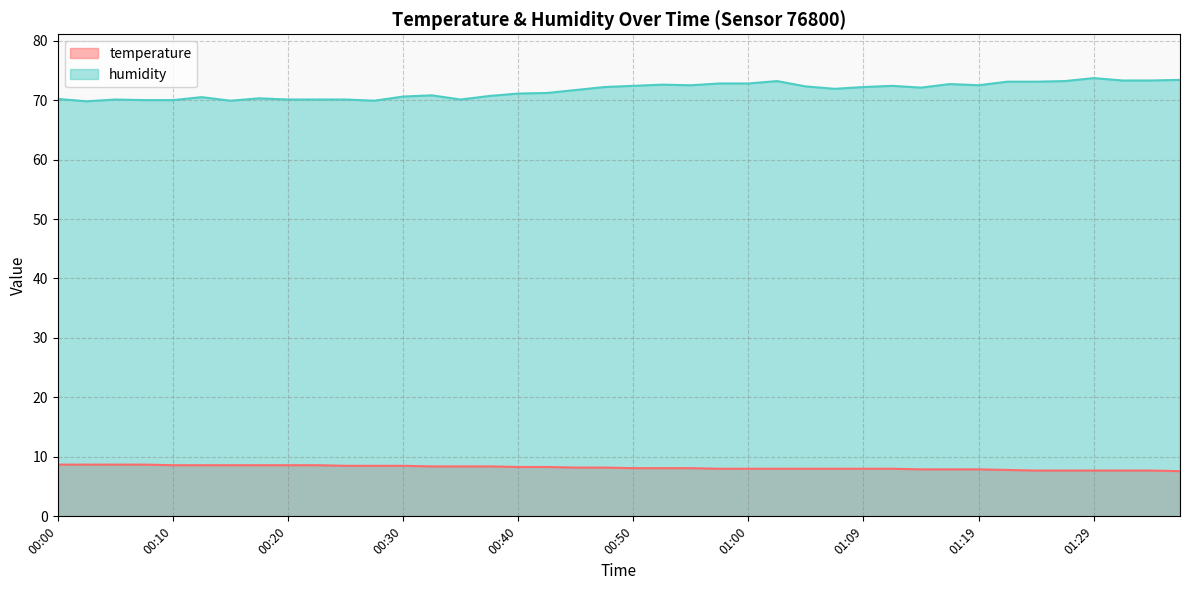

Reading left to right, transcribe all the data shown in this chart.

temperature: 00:00=8.7	00:03=8.7	00:05=8.7	00:08=8.7	00:10=8.6	00:13=8.6	00:15=8.6	00:18=8.6	00:20=8.6	00:23=8.6	00:25=8.5	00:27=8.5	00:30=8.5	00:32=8.4	00:35=8.4	00:37=8.4	00:40=8.3	00:42=8.3	00:45=8.2	00:47=8.2	00:50=8.1	00:52=8.1	00:55=8.1	00:57=8.0	01:00=8.0	01:02=8.0	01:04=8.0	01:07=8.0	01:09=8.0	01:12=8.0	01:14=7.9	01:17=7.9	01:19=7.9	01:22=7.8	01:24=7.7	01:27=7.7	01:29=7.7	01:32=7.7	01:34=7.7	01:37=7.6
humidity: 00:00=70.2	00:03=69.8	00:05=70.1	00:08=70.0	00:10=70.0	00:13=70.5	00:15=69.9	00:18=70.3	00:20=70.1	00:23=70.1	00:25=70.1	00:27=69.9	00:30=70.6	00:32=70.8	00:35=70.1	00:37=70.7	00:40=71.1	00:42=71.2	00:45=71.7	00:47=72.2	00:50=72.4	00:52=72.6	00:55=72.5	00:57=72.8	01:00=72.8	01:02=73.2	01:04=72.3	01:07=71.9	01:09=72.2	01:12=72.4	01:14=72.1	01:17=72.7	01:19=72.5	01:22=73.1	01:24=73.1	01:27=73.2	01:29=73.7	01:32=73.3	01:34=73.3	01:37=73.4